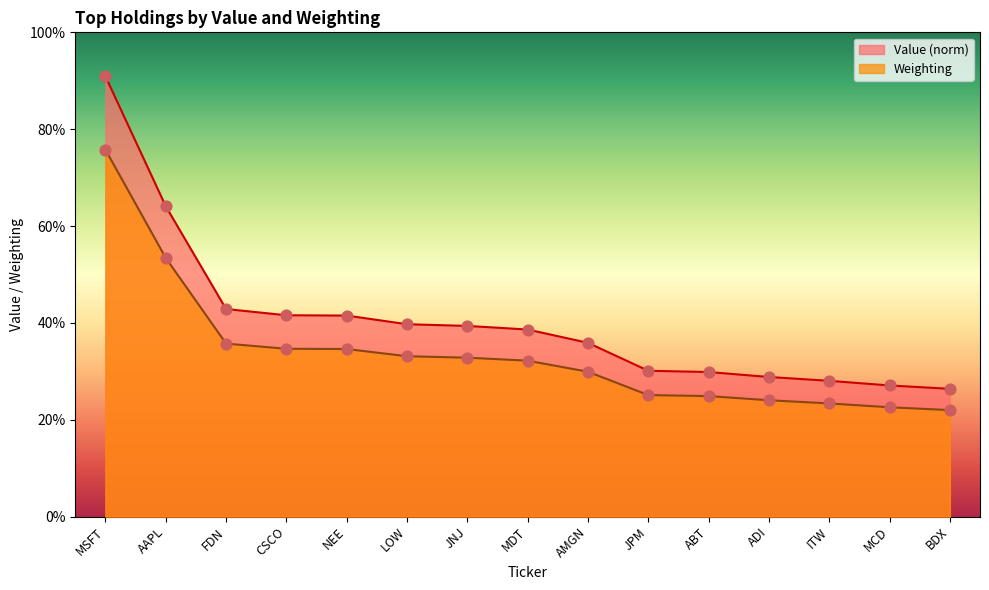

Which series has the largest Y range (max minus min)?

Value